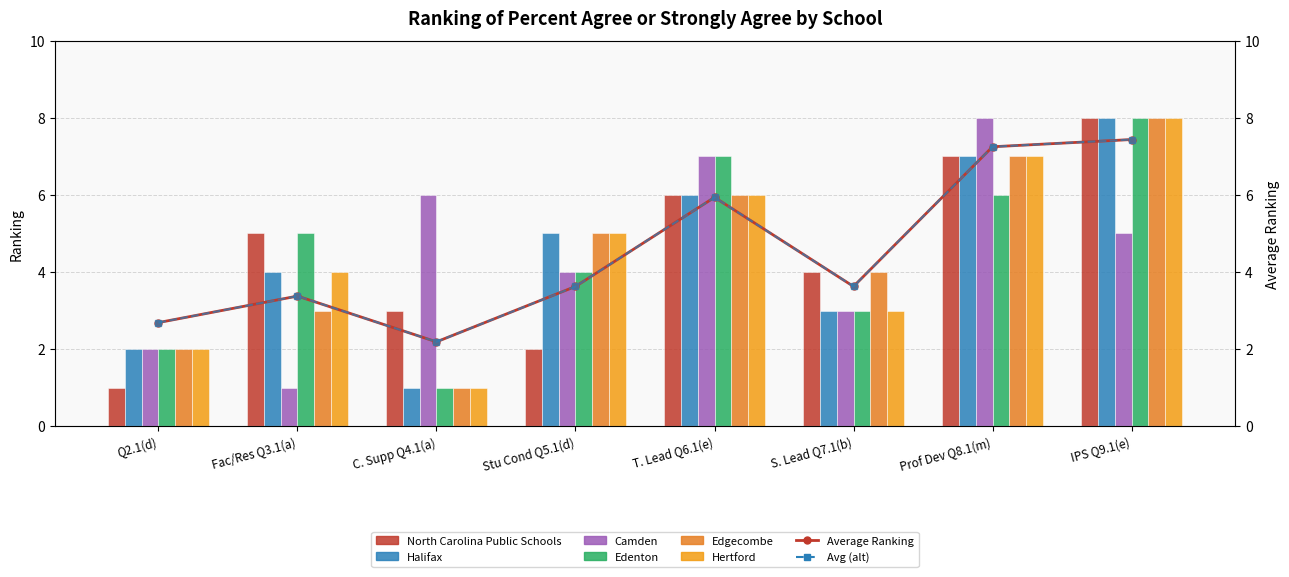

Which category has the highest value in the Edenton series?

IPS Q9.1(e)